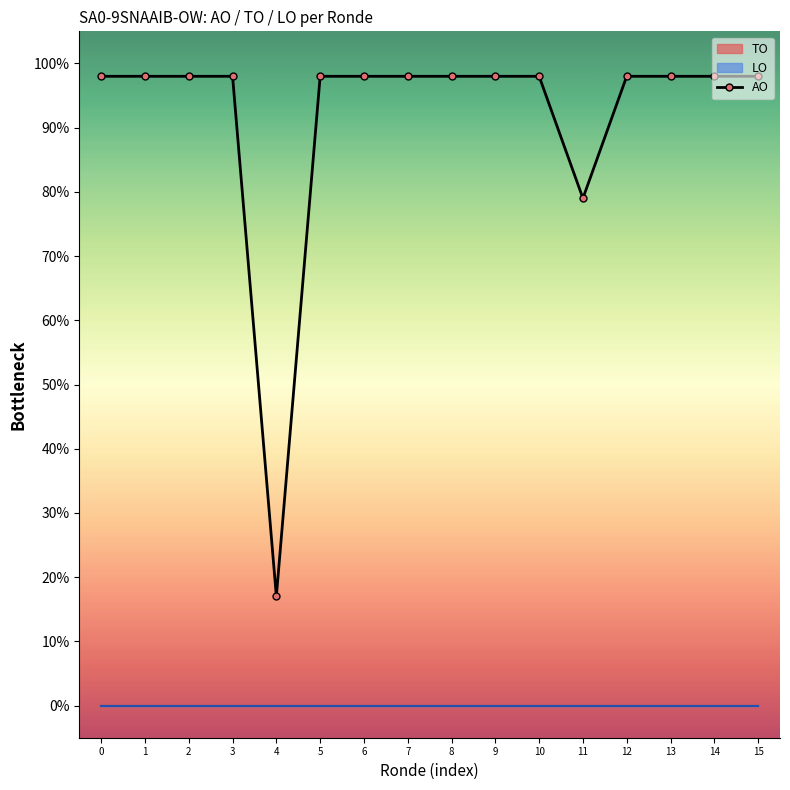

Rank the categories by value from highest to lowest.

0, 1, 2, 3, 5, 6, 7, 8, 9, 10, 12, 13, 14, 15, 11, 4